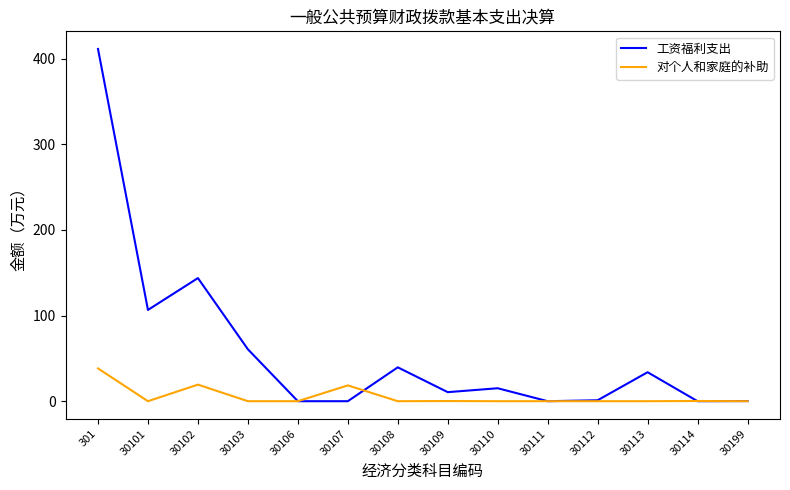

What is the highest value of the 工资福利支出 series?

411.5